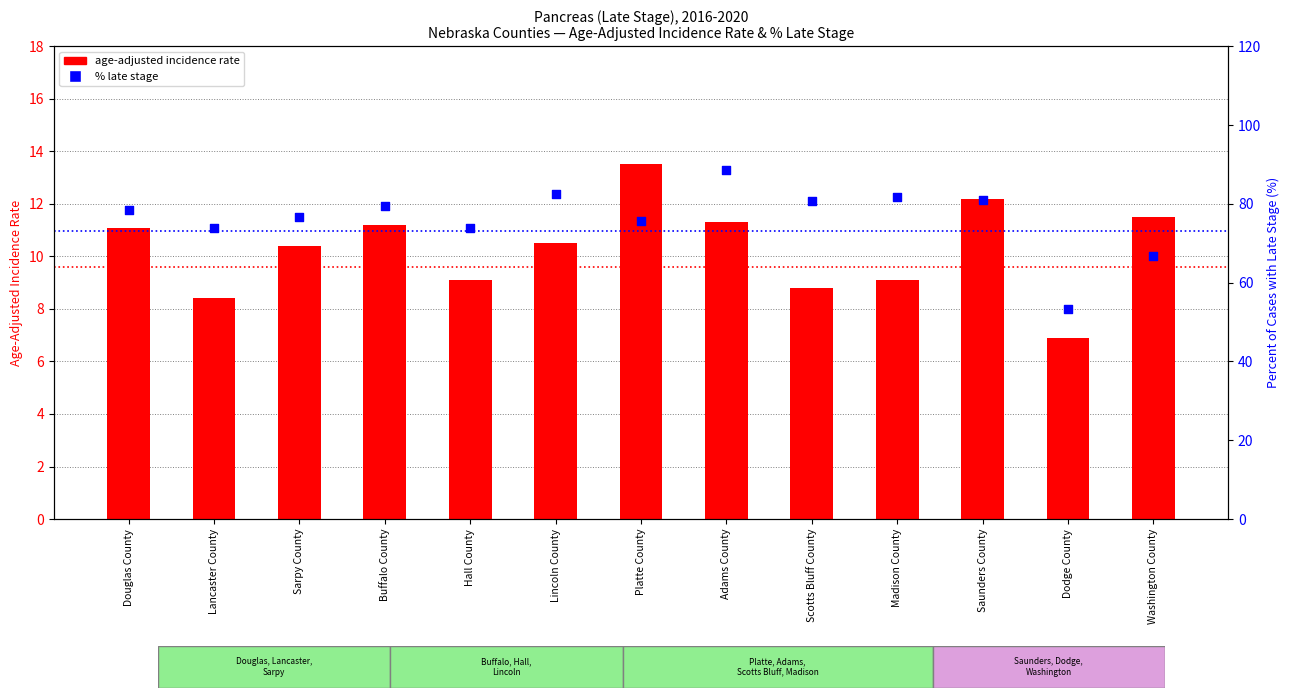

What is the total value across all series at Buffalo County?

90.7